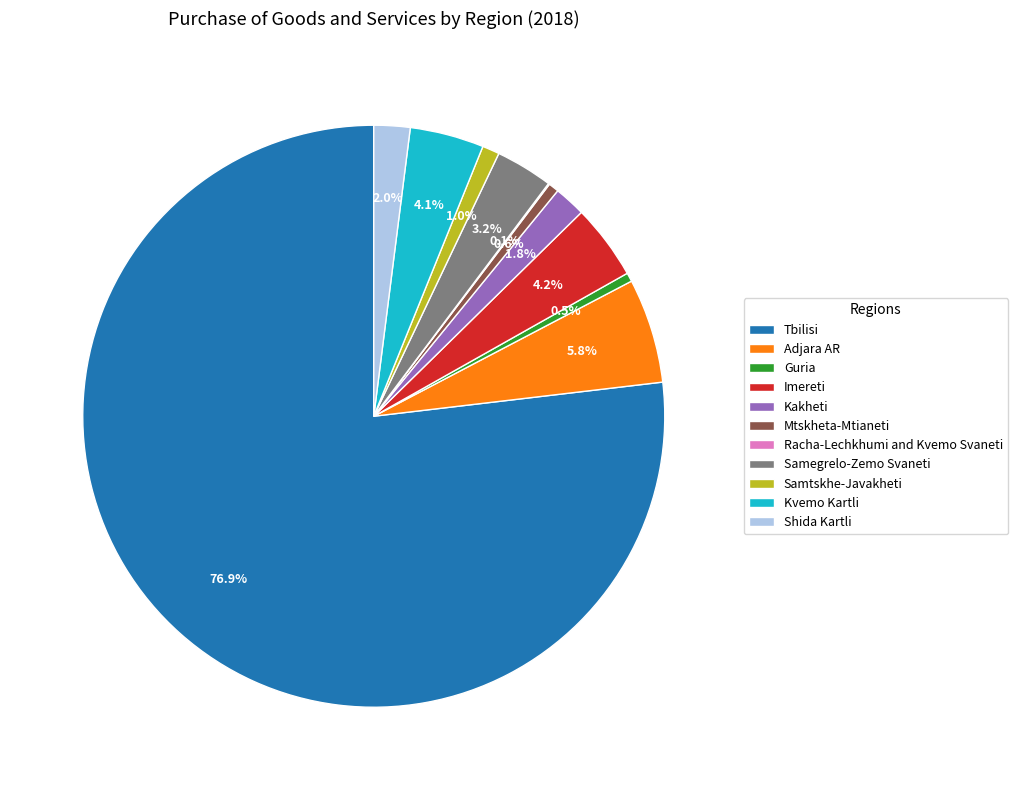

Does Tbilisi account for over 50% of the chart?

Yes